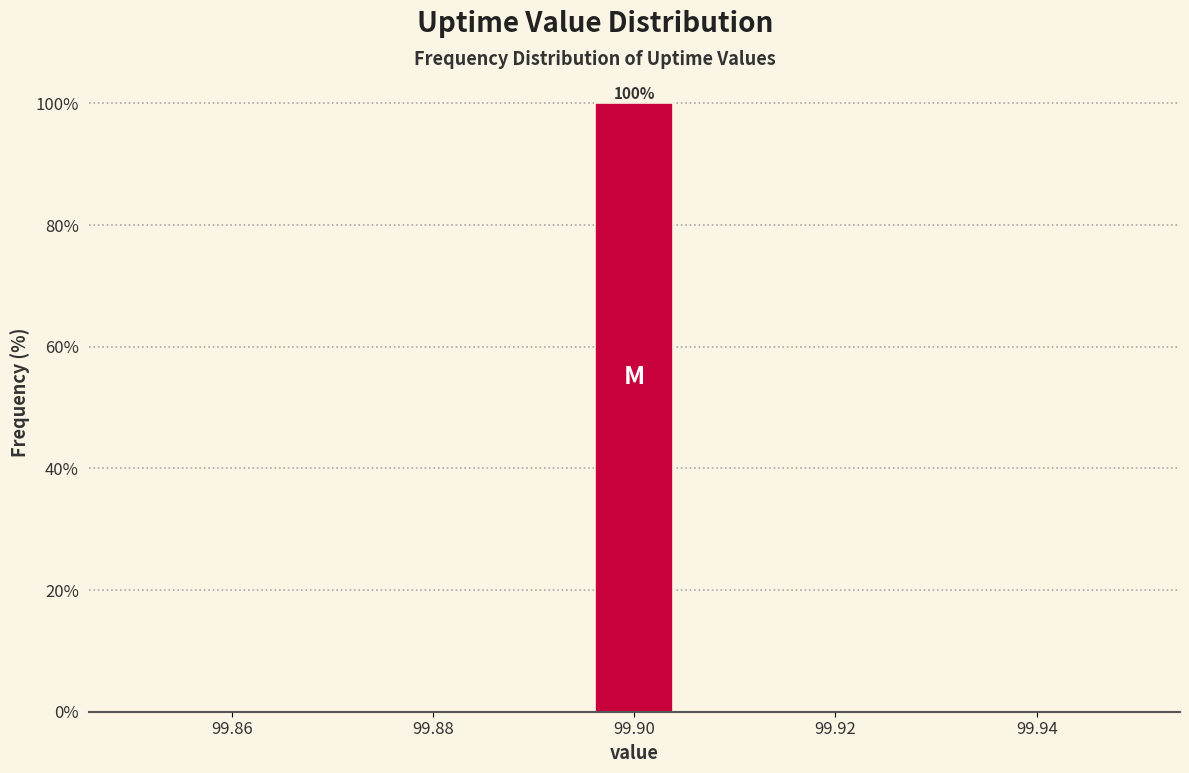

Which range on the x-axis has the tallest bar?

99.896 to 99.904